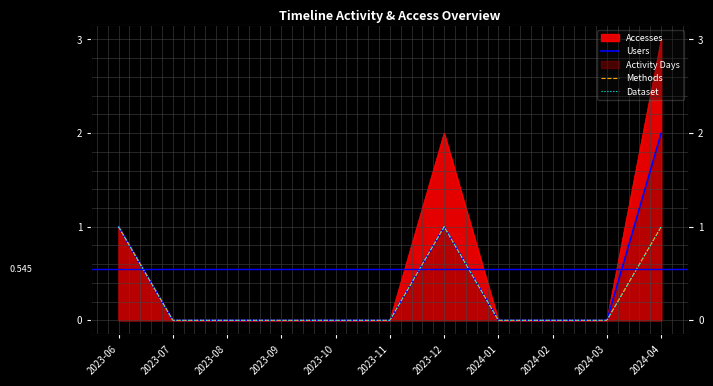

What is the sum of all Users values?

4